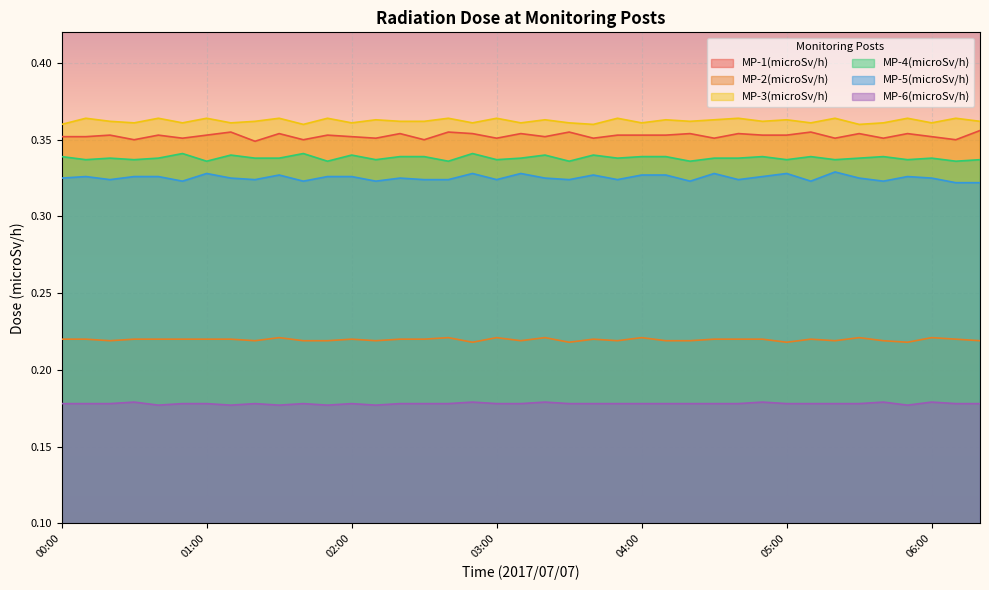

Count the number of categories in the chart.

39